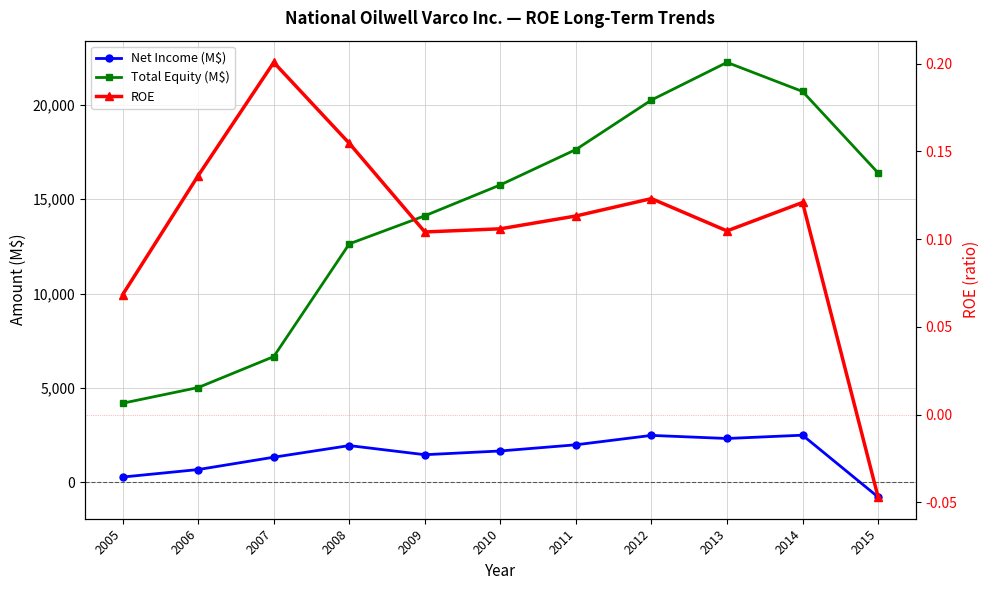

What are all the series names shown in the legend?

Net Income (M$), Total Equity (M$), ROE